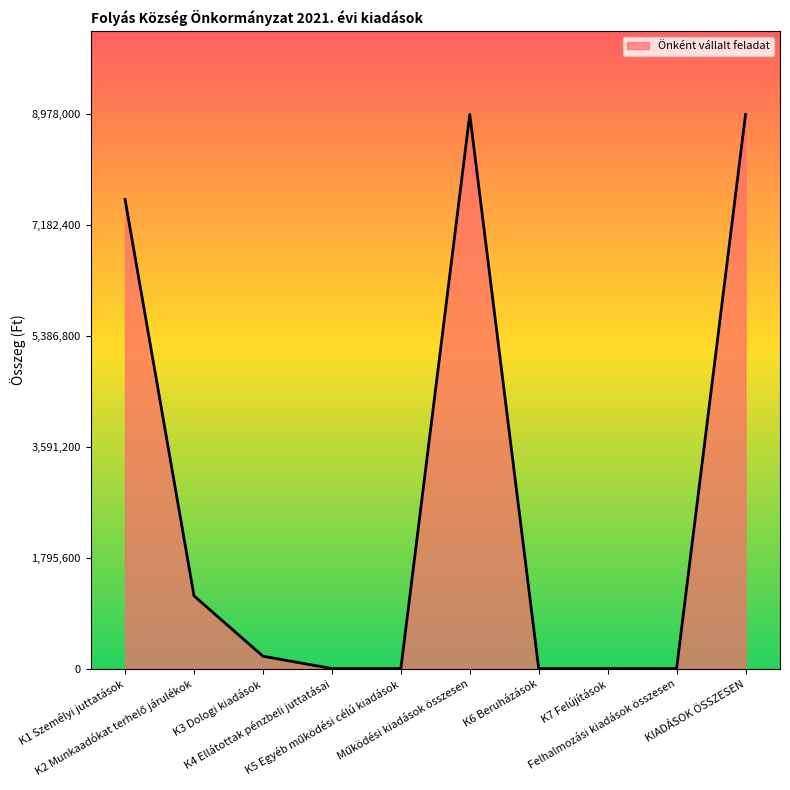

What is the maximum value shown in the chart?

8978000